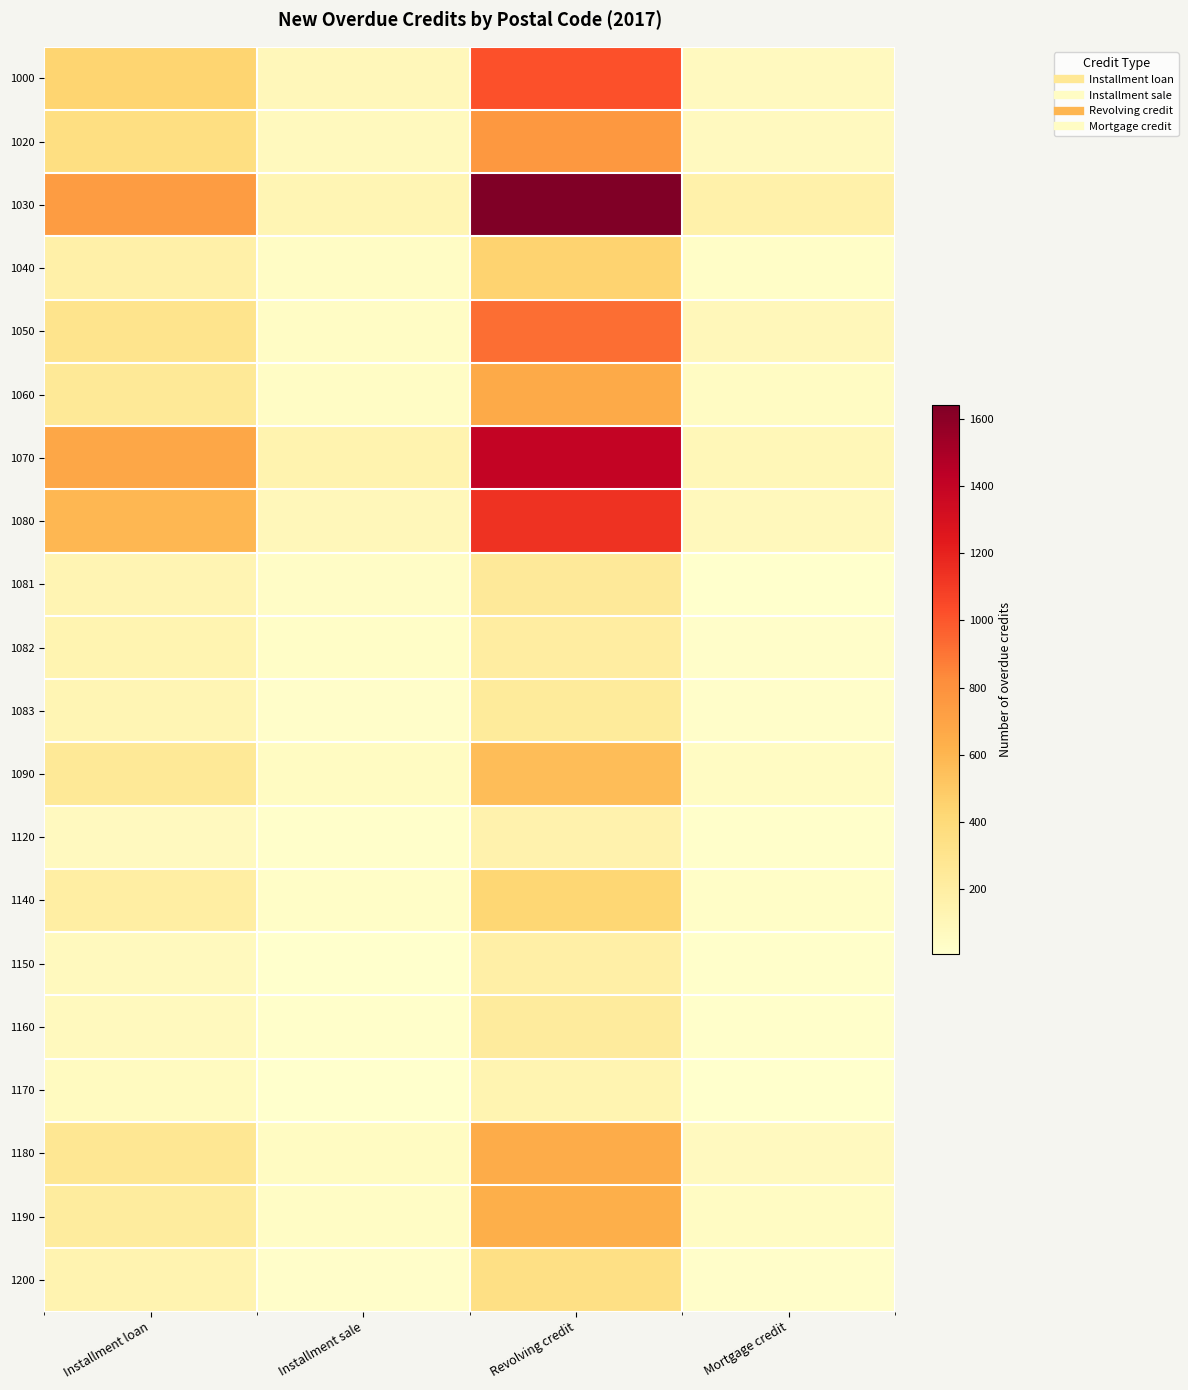

Which series changed the most between Revolving credit and Mortgage credit?

1030